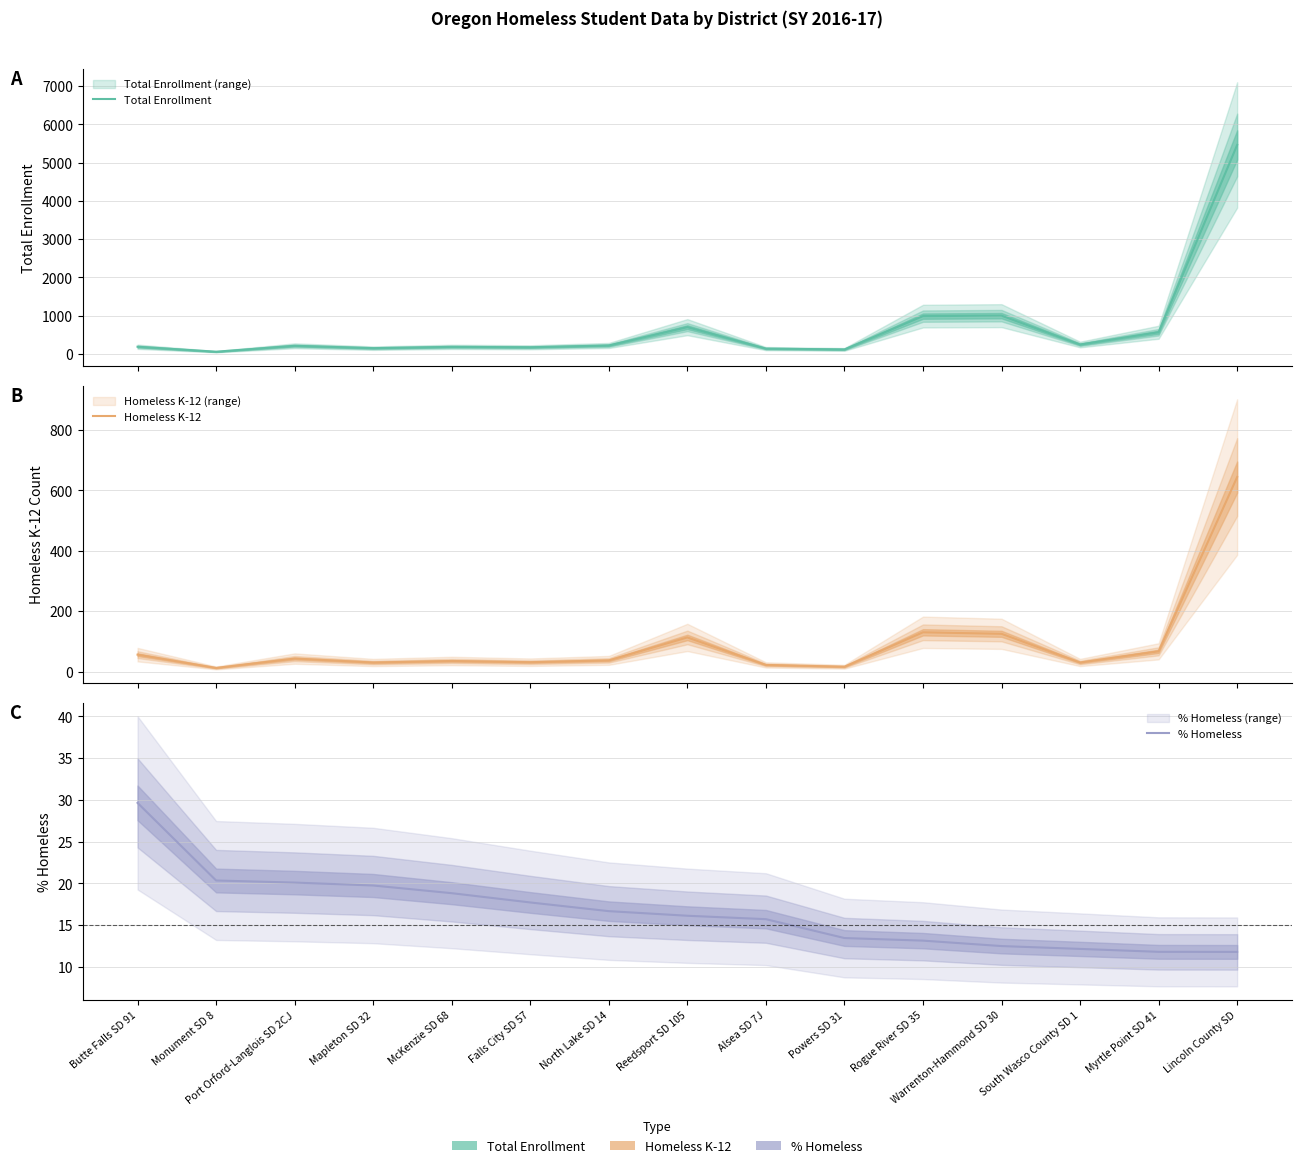

Which has a higher value, Port Orford-Langlois SD 2CJ or Monument SD 8?

Port Orford-Langlois SD 2CJ